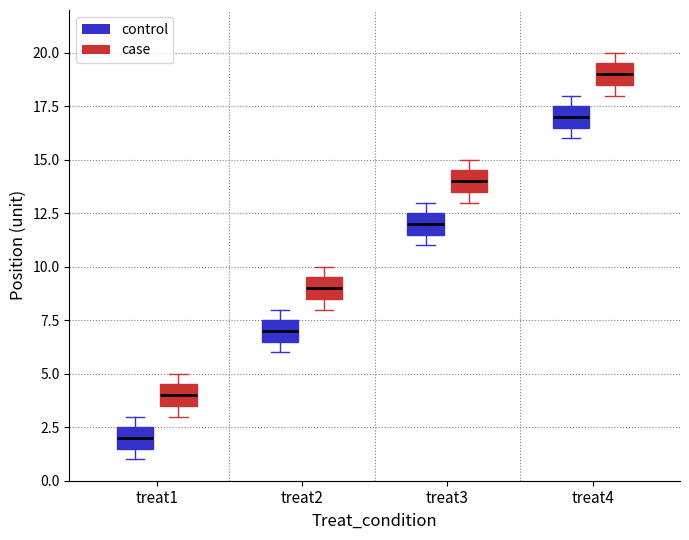

Where is the upper edge of the box for treat3 (case) on the y-axis? The values are not printed on the chart, so give them approximately, as read against the axis.

14.5